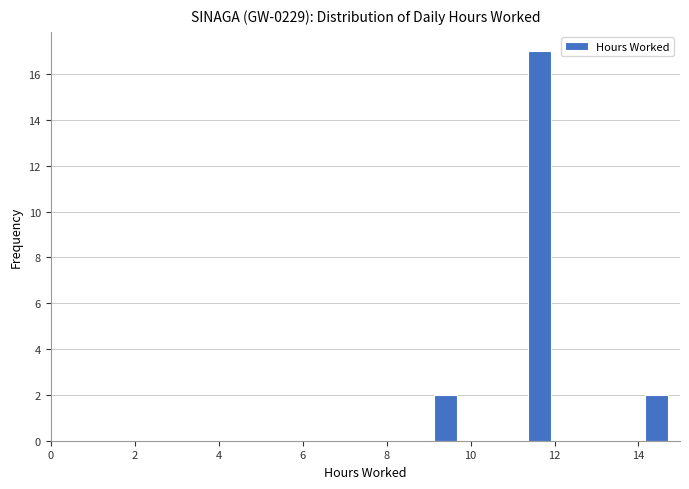

Around what value on the x-axis is the tallest bar? Give the approximate position of its centre, as read against the axis.

11.6